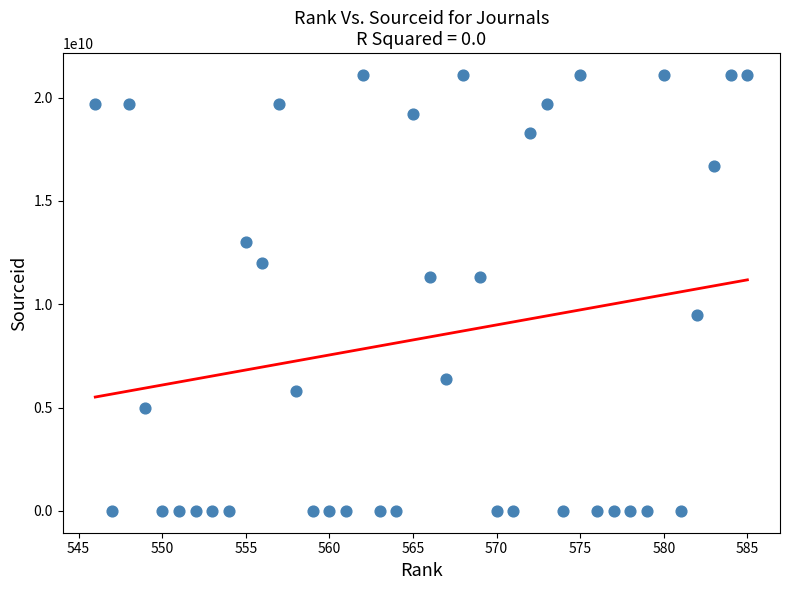

What is the range of Y values (max minus min)?

21100784954